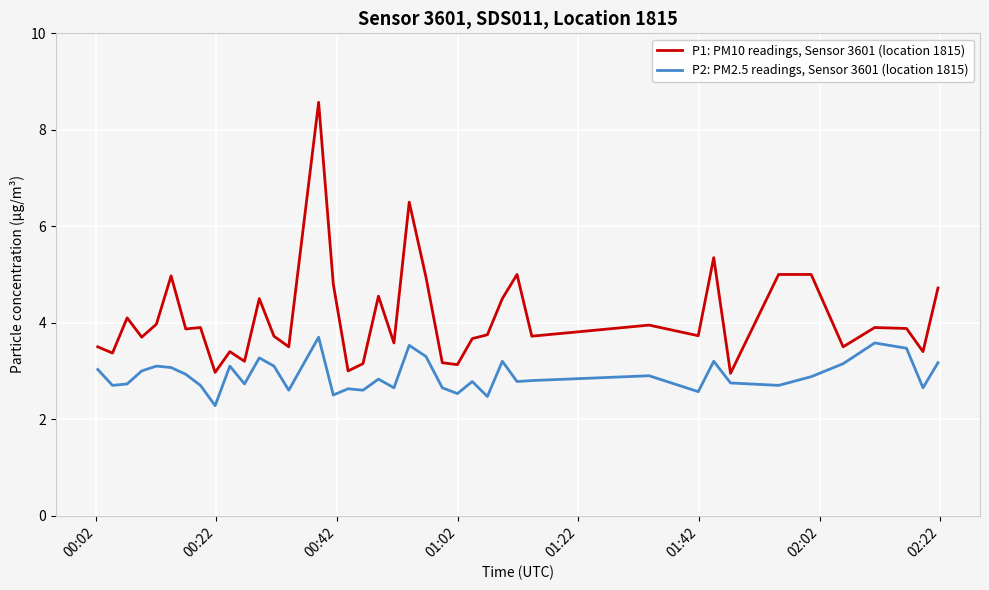

True or false: P1: PM10 readings, Sensor 3601 (location 1815) and P2: PM2.5 readings, Sensor 3601 (location 1815) intersect in this chart.

False